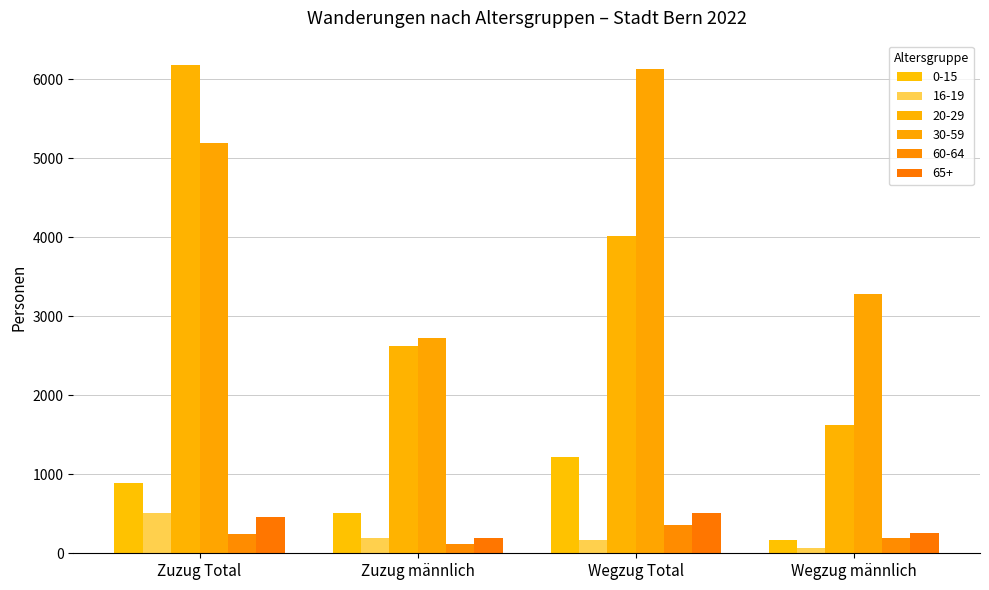

What is the average value of the 65+ series?

352